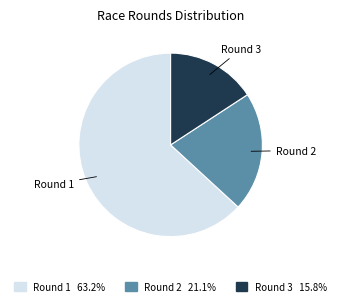

Approximately how many times larger is the value at Round 1 compared to Round 2?

3.0